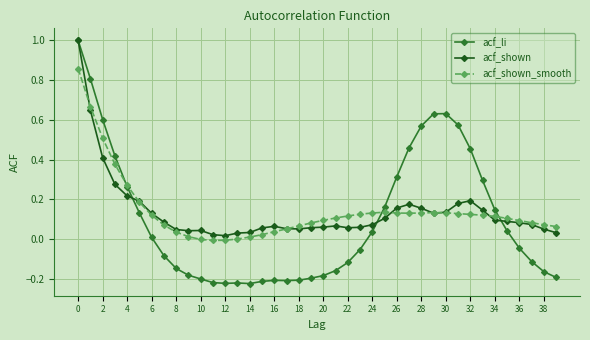

What is the maximum value shown in the chart?

1.0